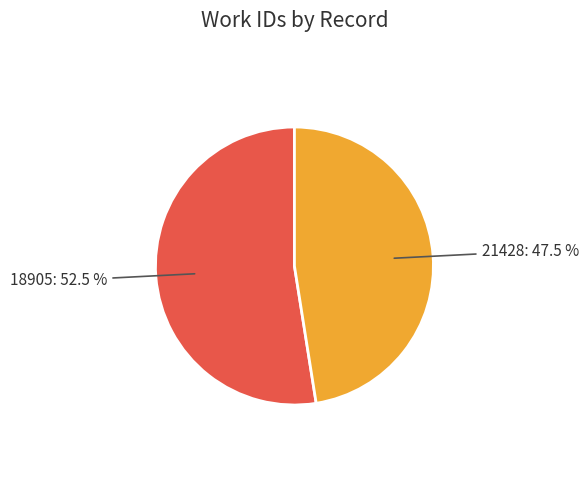

Is there any slice that represents more than half of the pie?

Yes